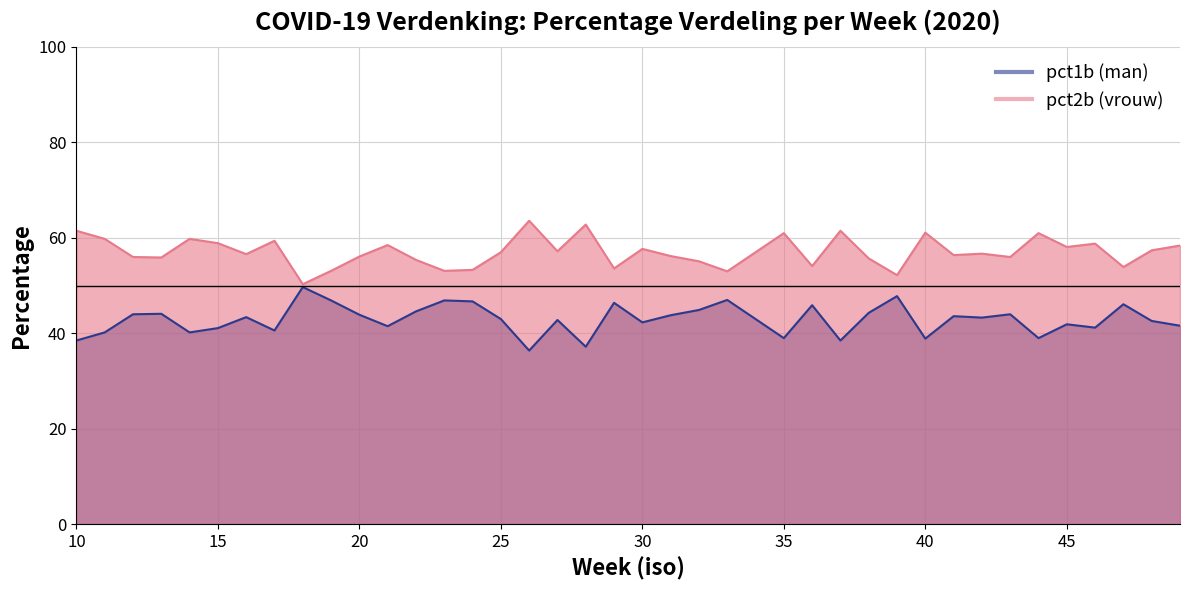

What value does the pct1b series have at 17?

40.6